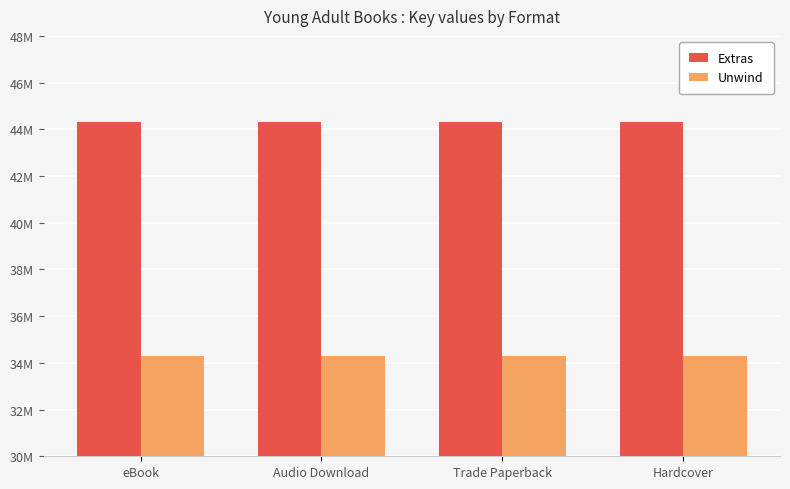

Reading left to right, transcribe all the data shown in this chart.

Extras: eBook=44308775	Audio Download=44308775	Trade Paperback=44308775	Hardcover=44308775
Unwind: eBook=34293211	Audio Download=34293211	Trade Paperback=34293211	Hardcover=34293211